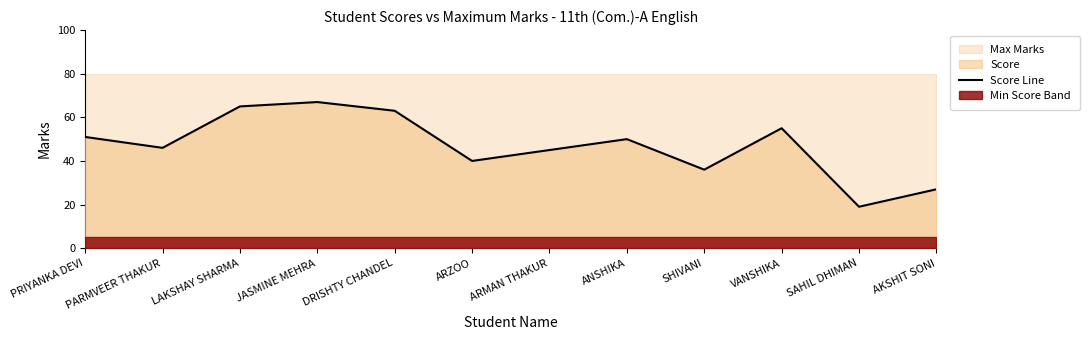

True or false: Score Line has a value of 40 at ARZOO.

True